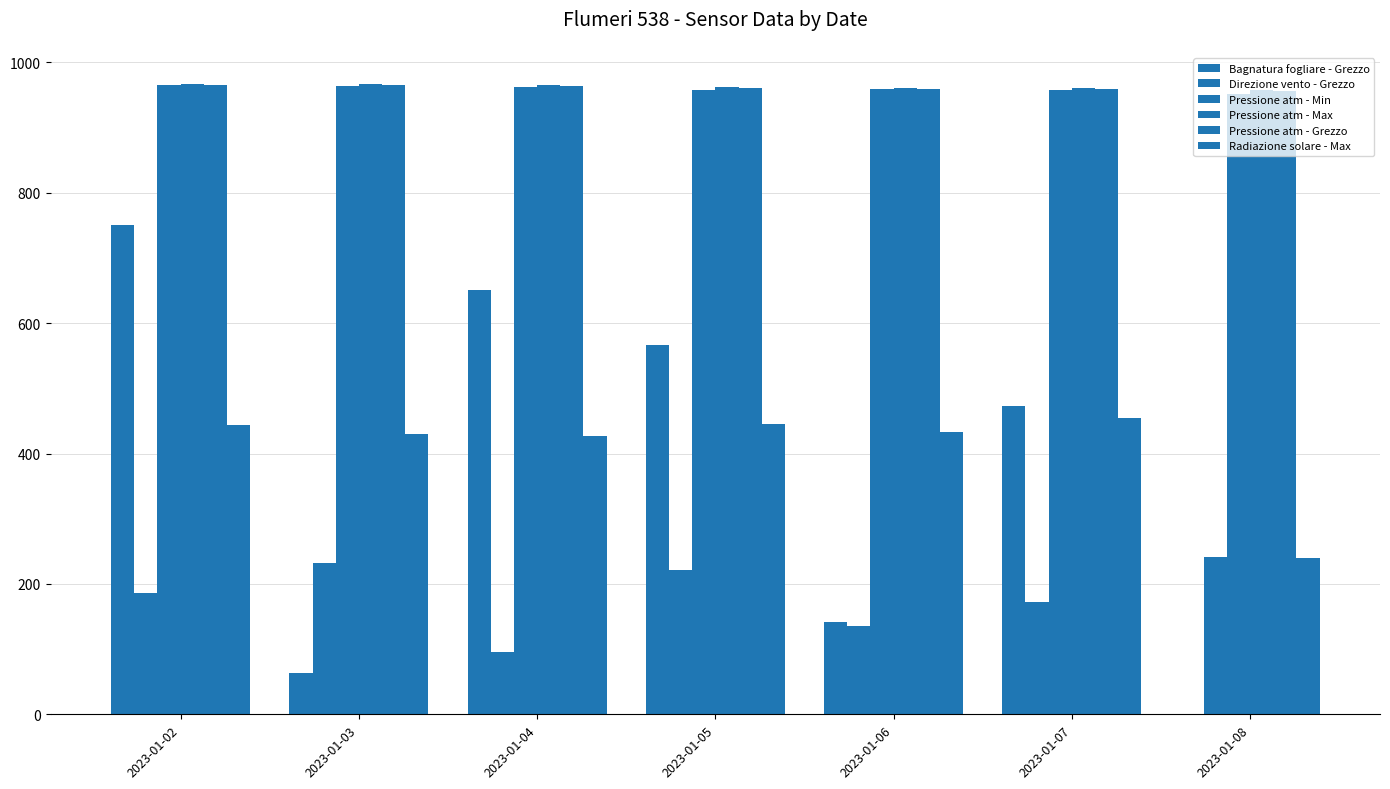

Does the chart contain stacked bars?

No